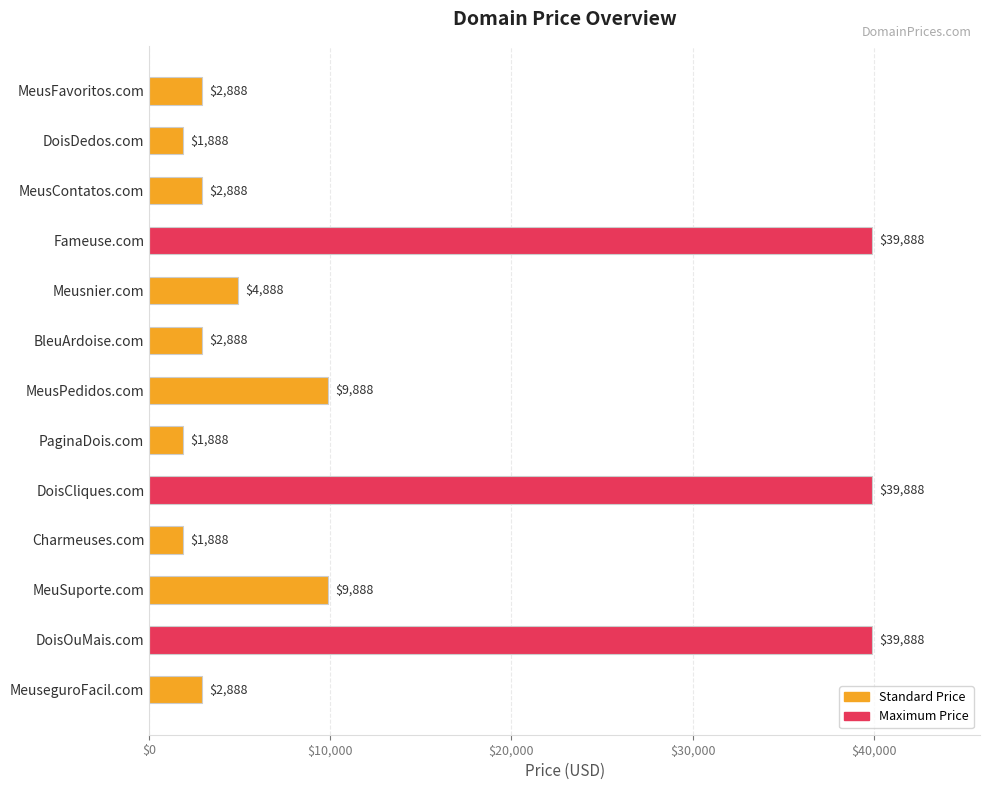

Approximately how many times larger is the value at Fameuse.com compared to MeuseguroFacil.com?

13.8